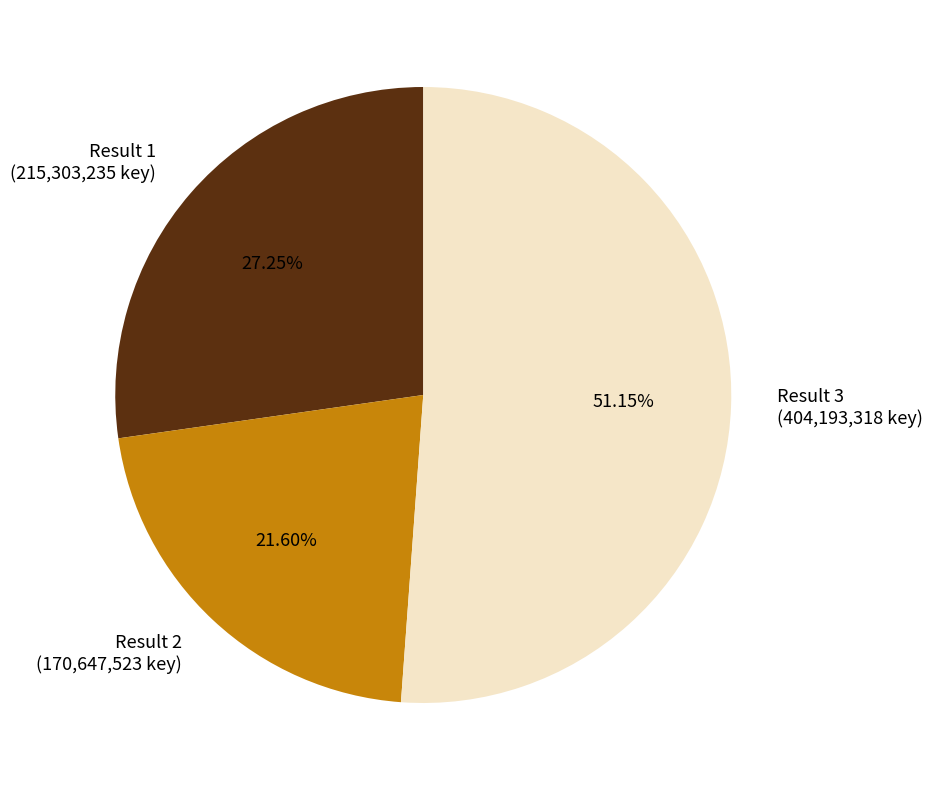

Rank the categories by value from lowest to highest.

Result 2 (170,647,523 key), Result 1 (215,303,235 key), Result 3 (404,193,318 key)